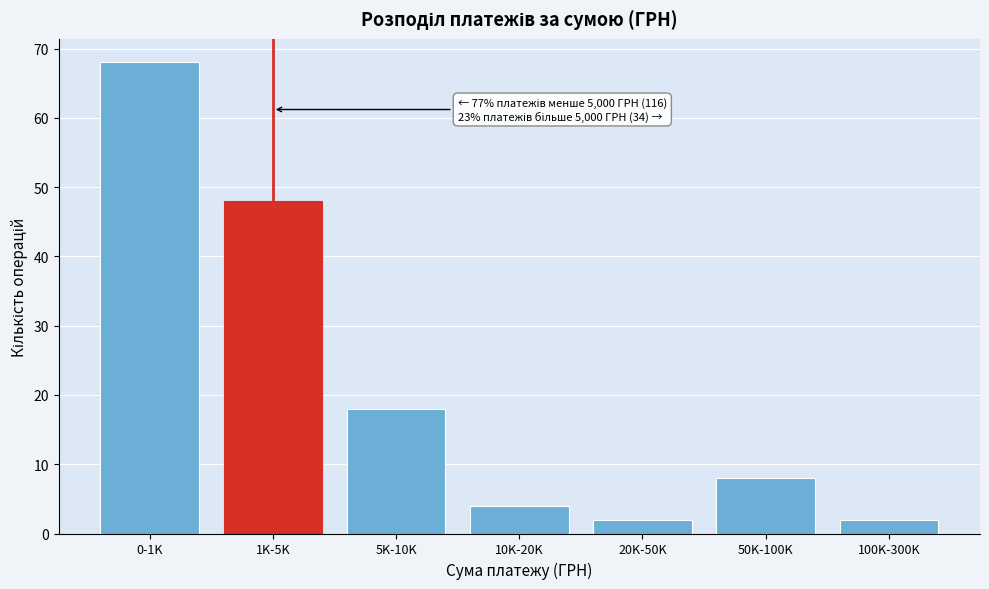

Reading right to left, list all the values displayed in this chart.

100K-300K=2	50K-100K=8	20K-50K=2	10K-20K=4	5K-10K=18	1K-5K=48	0-1K=68